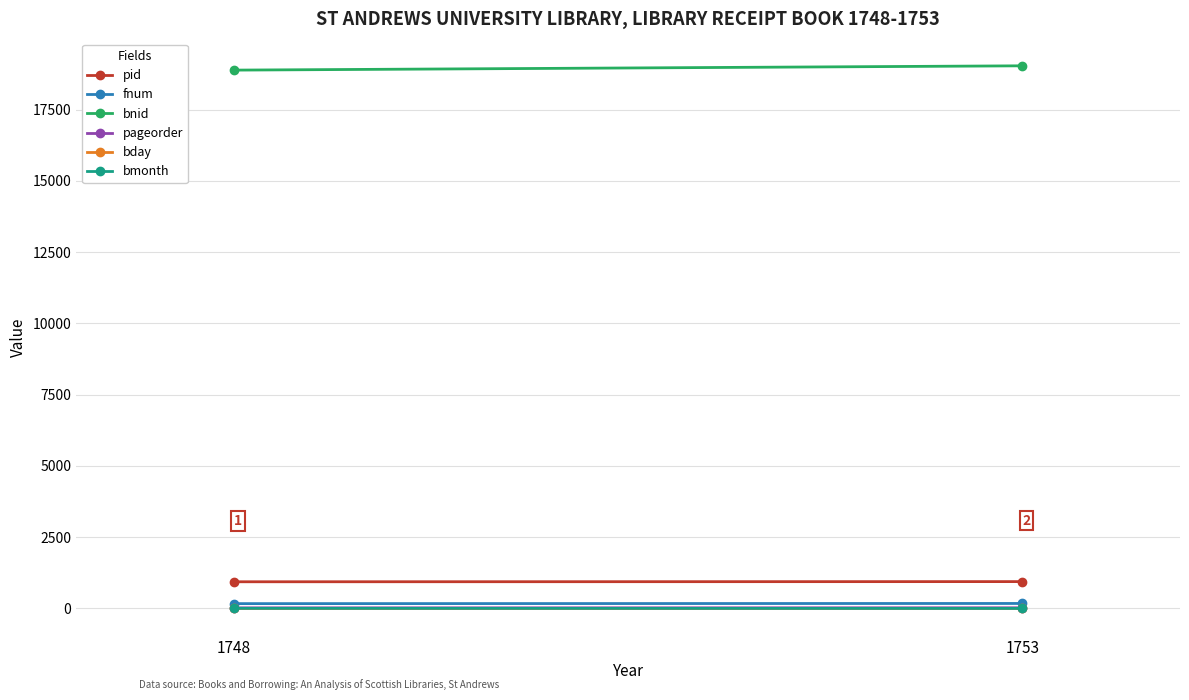

Which series has the widest spread of values?

bnid